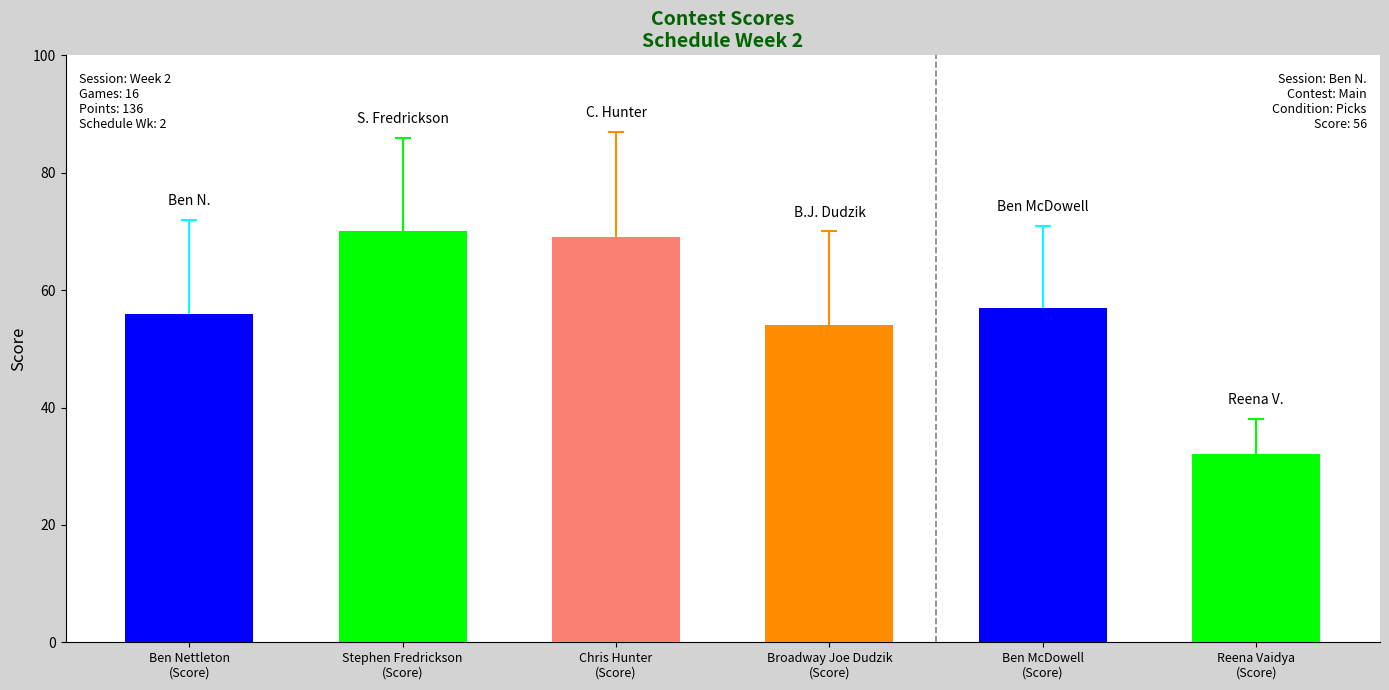

Where is Points nearest to the value 1?

Chris Hunter